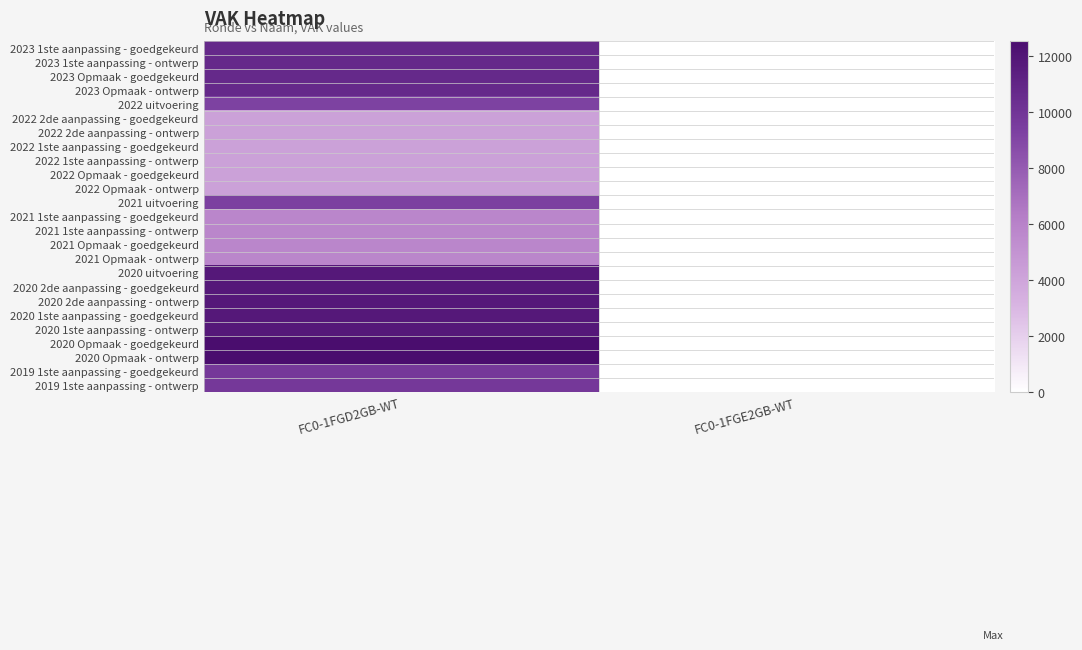

What is the total value across all series at FC0-1FGD2GB-WT?

213783